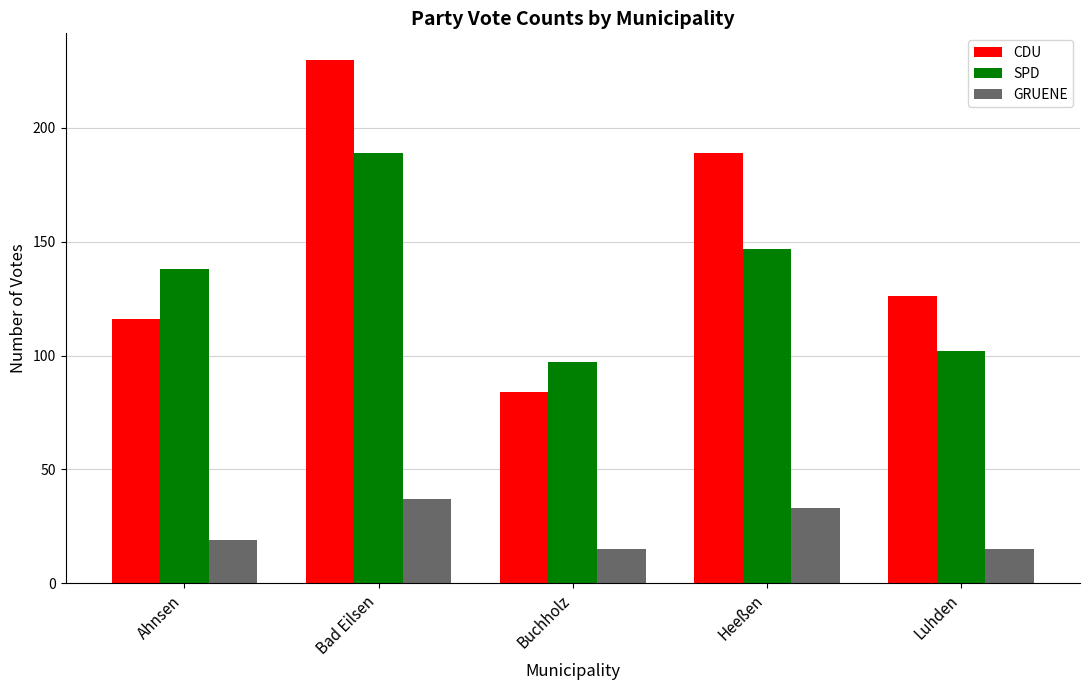

What position from the left is Ahnsen?

1